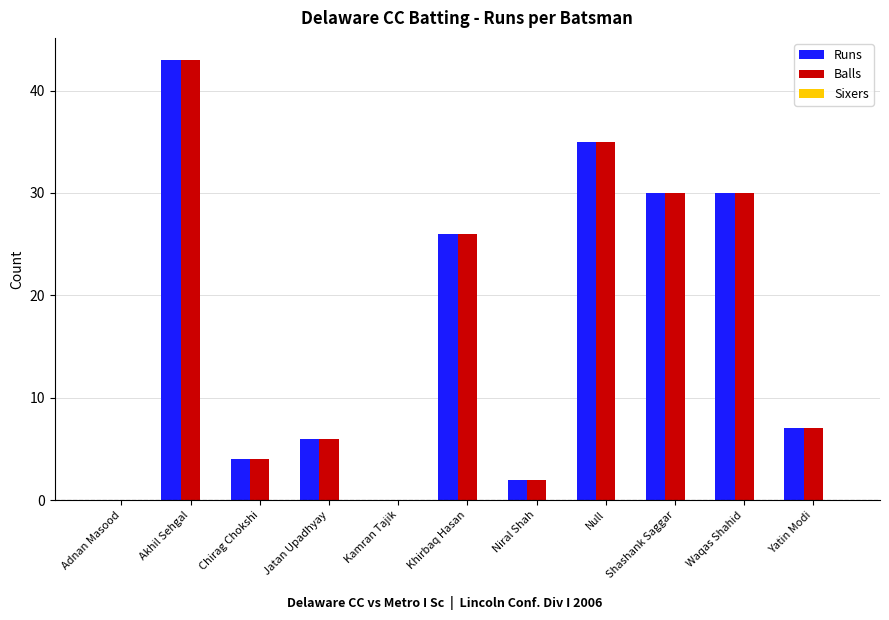

What is the greatest value displayed?

43